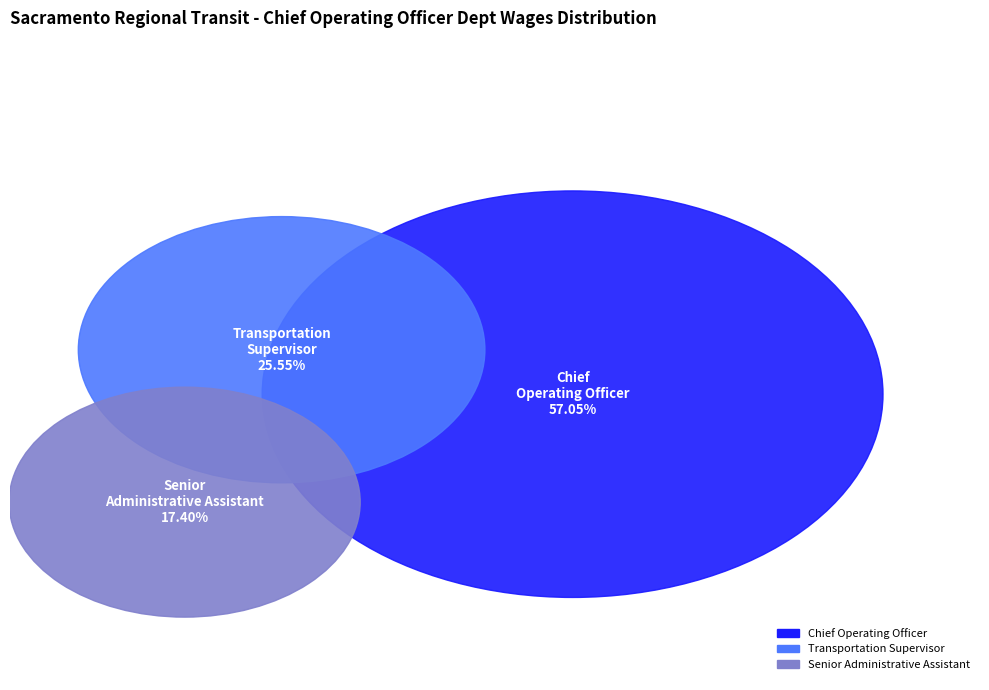

The Chief Operating Officer slice represents 57% of the pie. True or false?

True